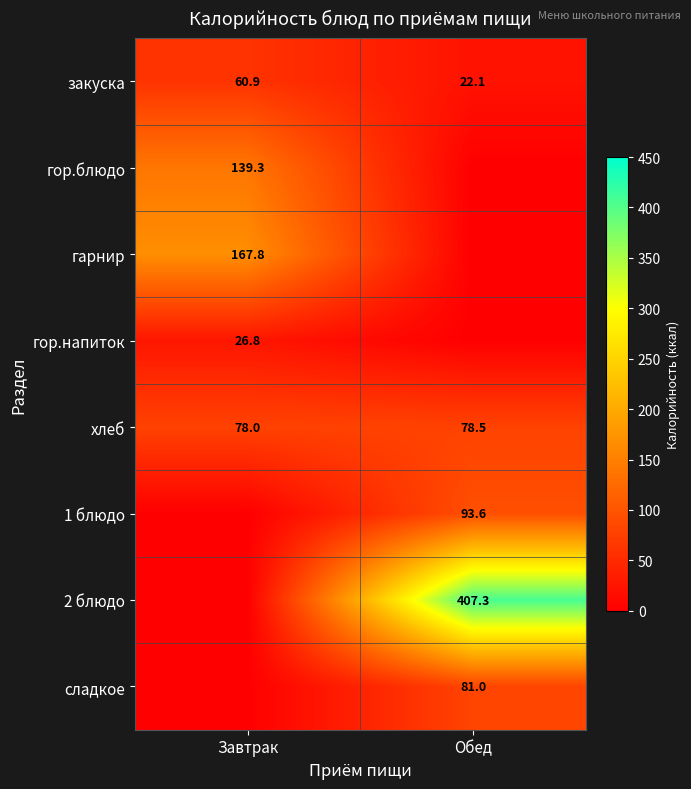

True or false: хлеб has a value of 122.1 at Завтрак.

False